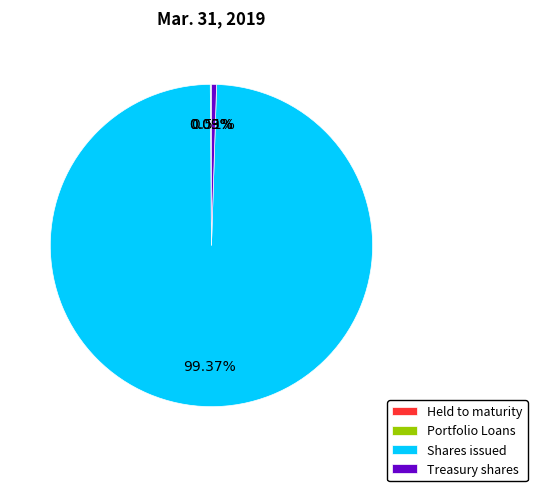

Which category has the biggest portion of the pie?

Shares issued